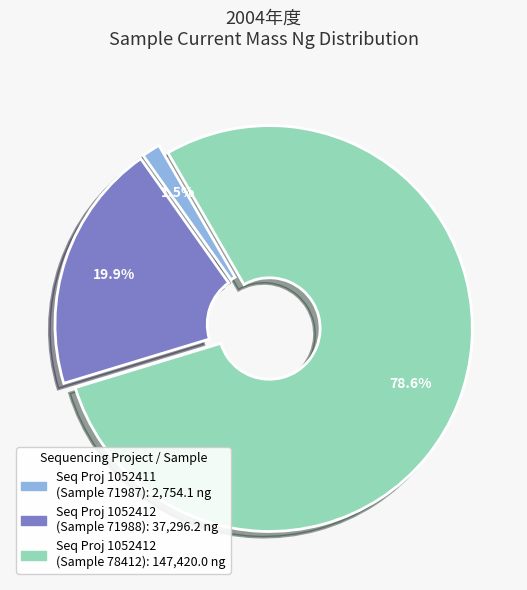

Is there any slice that represents more than half of the pie?

Yes